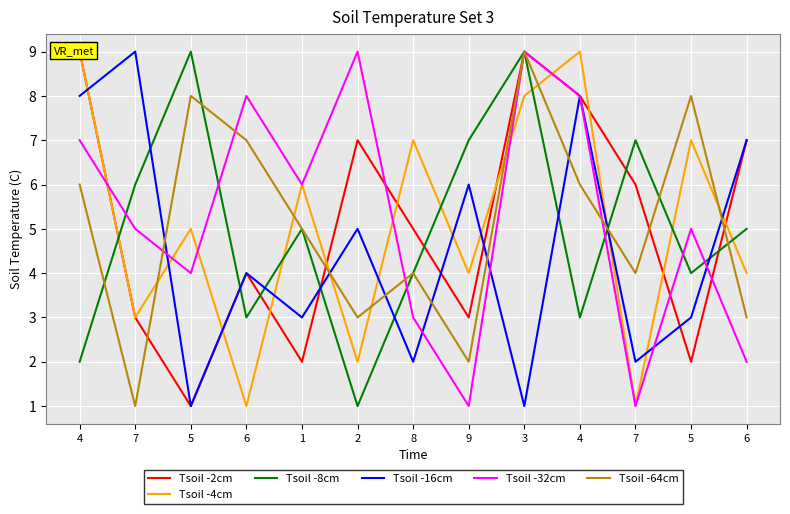

What is the spread (max minus min) of values at 4?

7